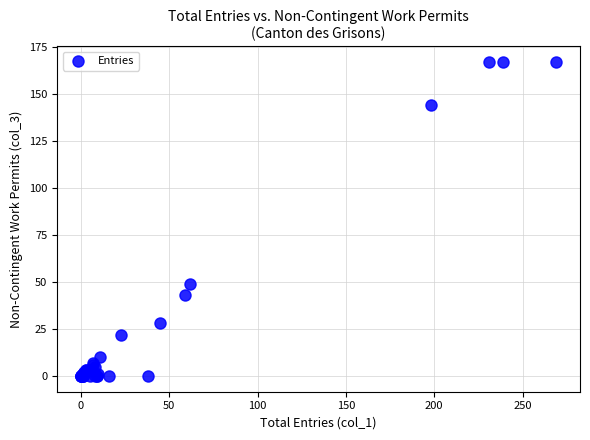

What Y value in the scatter plot is closest to 83?

49